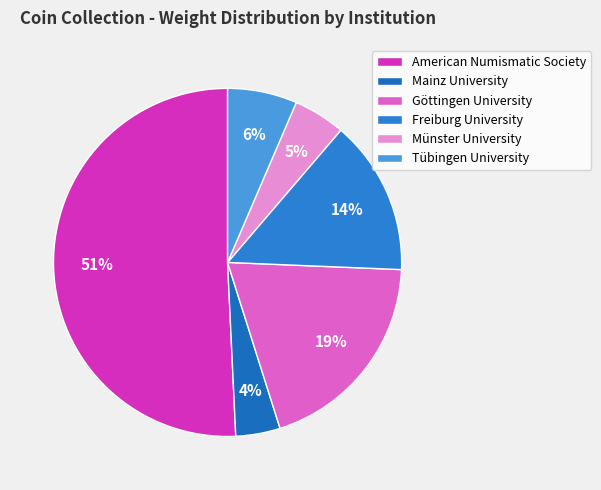

True or false: Freiburg University accounts for 1% of the total.

False